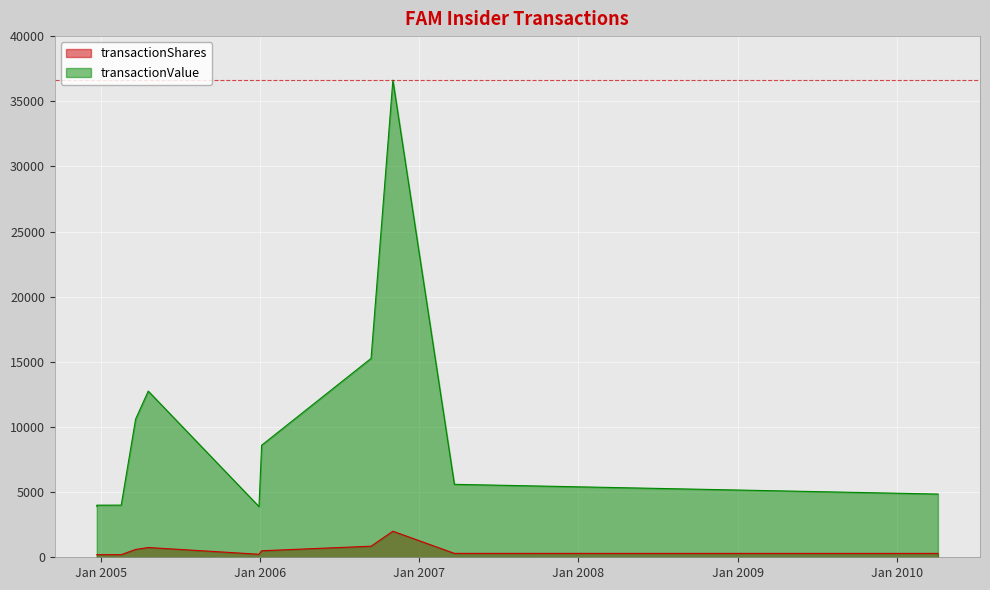

List the labels in order of transactionShares value, largest first.

2006-11-02, 2006-09-13, 2005-04-20, 2005-03-22, 2006-01-05, 2007-03-23, 2010-04-05, 2005-12-30, 2005-02-17, 2004-12-23, 2004-12-23